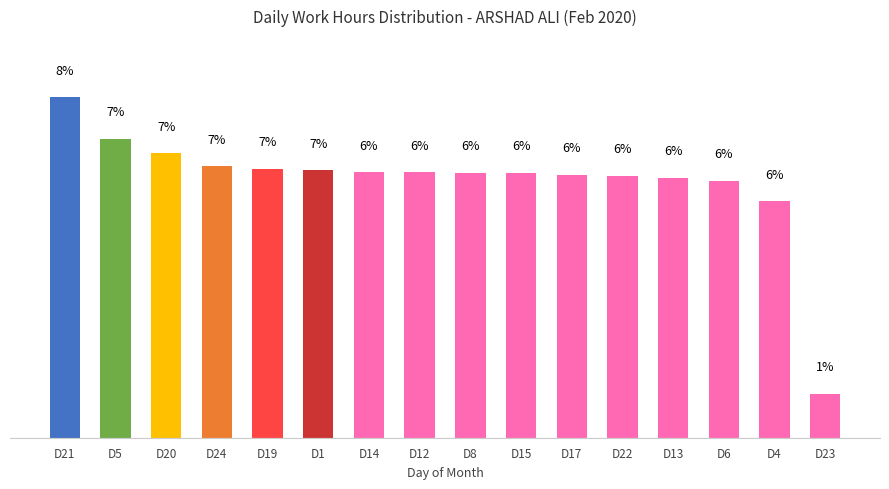

At which category does the chart reach its minimum across all series?

D23